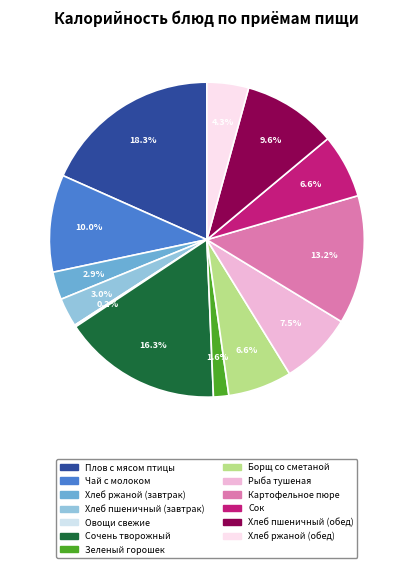

To the nearest percent, what is the combined percentage of Сочень творожный and Плов с мясом птицы?

35%